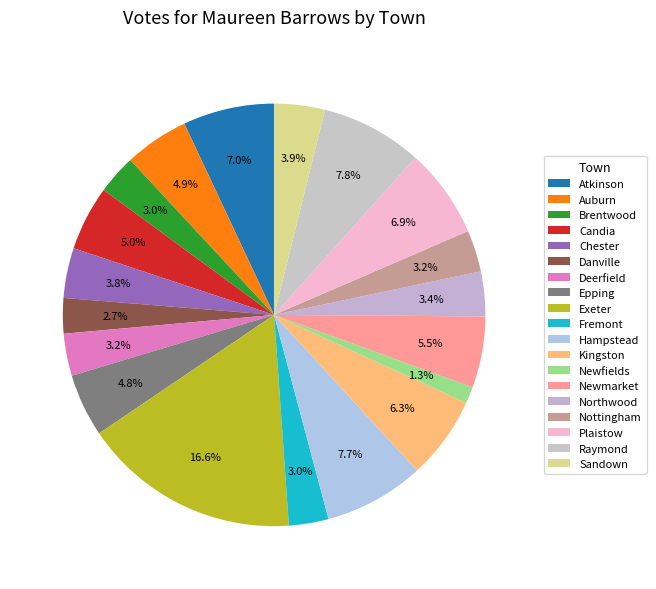

How many slices are in this pie chart?

19